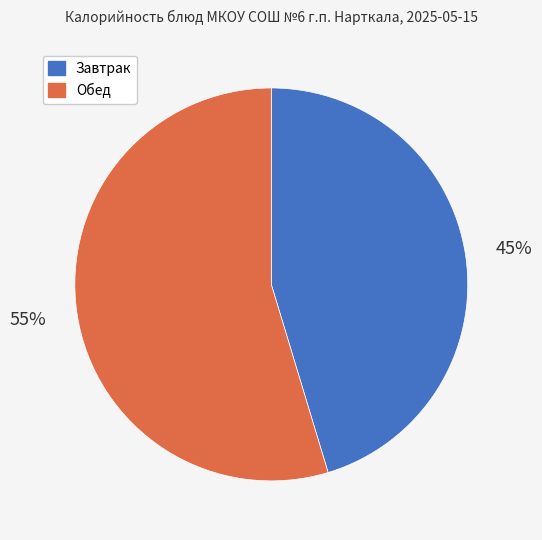

To the nearest percent, what is the average slice percentage?

50%